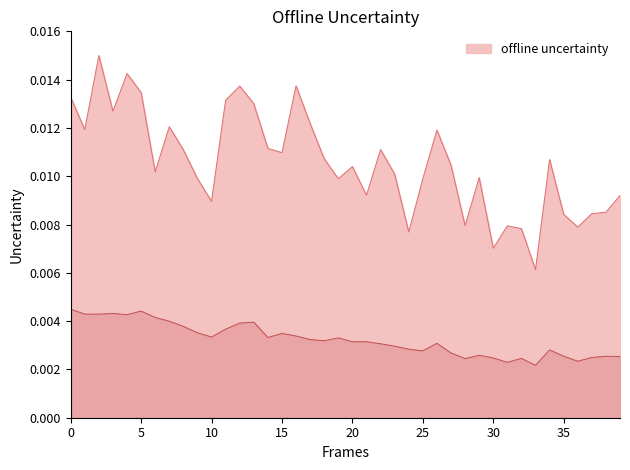

How many lines are shown in the chart?

2